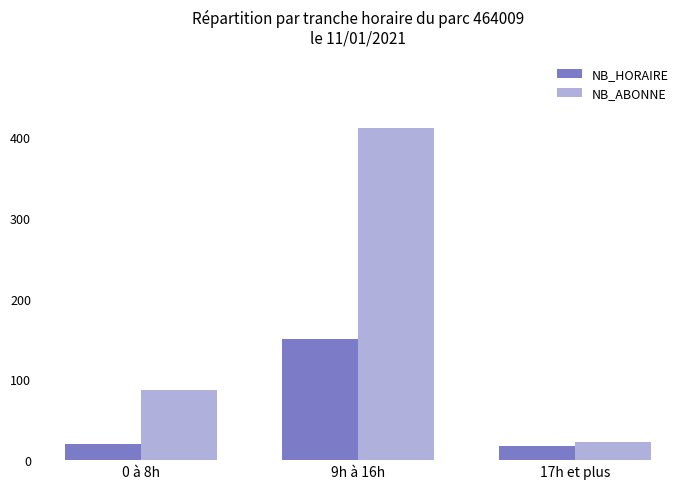

Which series has the largest range (max minus min)?

NB_ABONNE